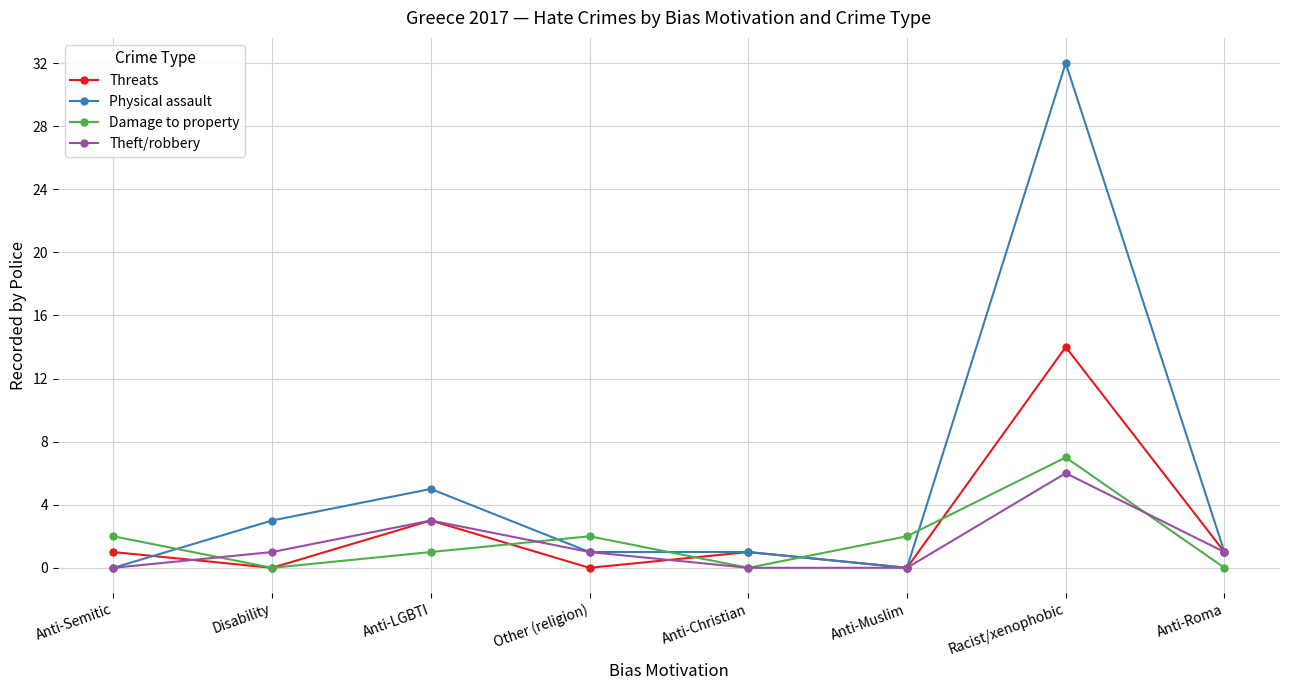

What is the highest value of the Theft/robbery series?

6